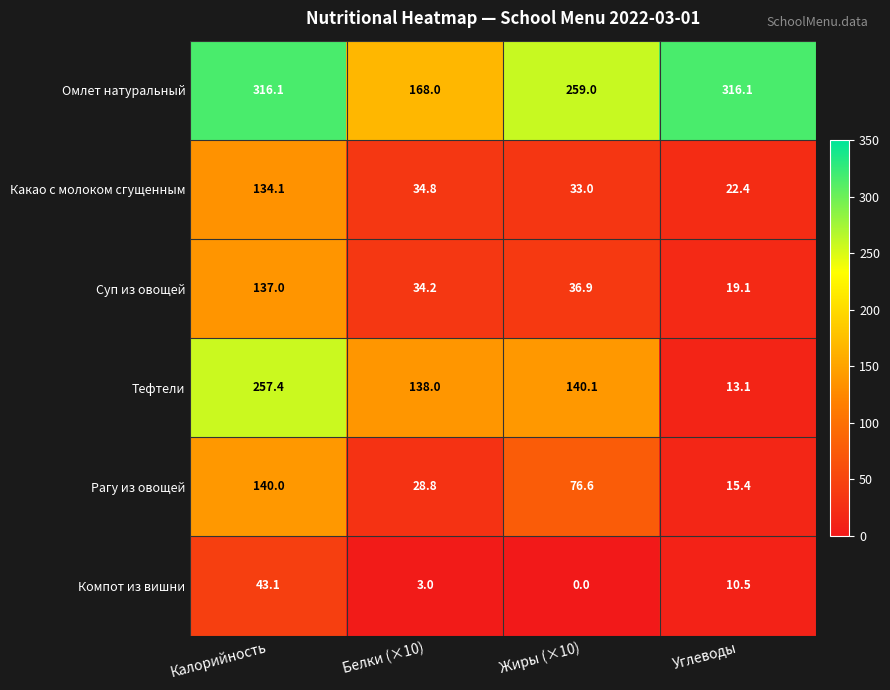

Rank the series at Калорийность from lowest to highest value.

Компот из вишни, Какао с молоком сгущенным, Суп из овощей, Рагу из овощей, Тефтели, Омлет натуральный